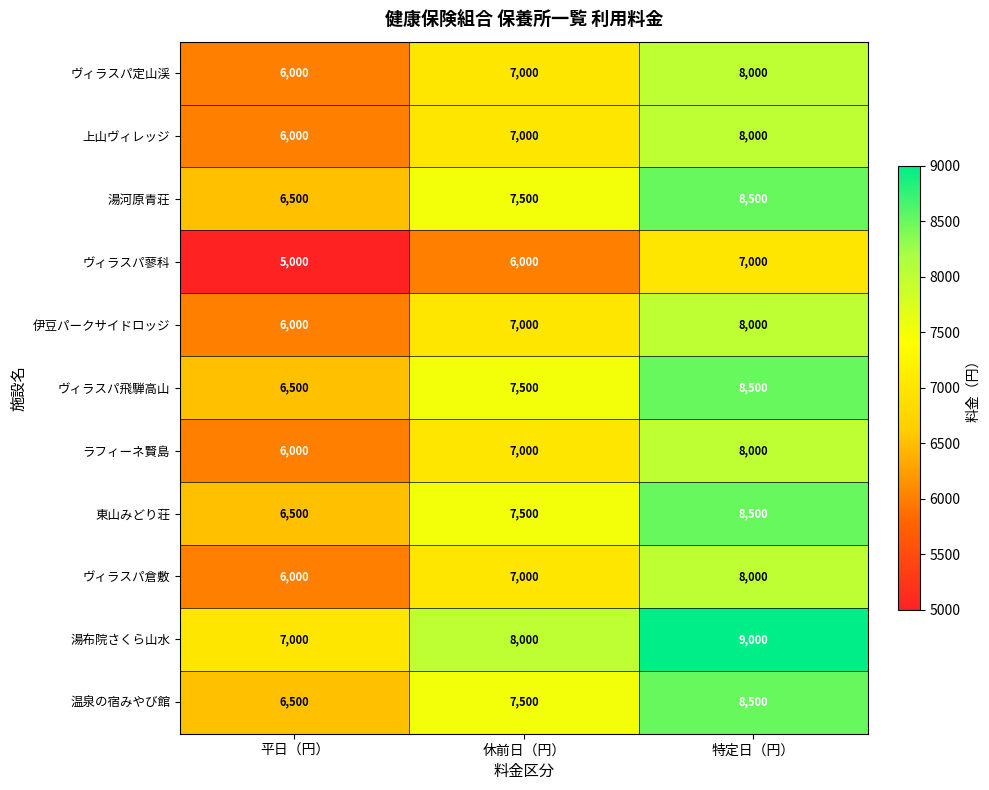

At which category is the sum across all series the highest?

特定日（円）